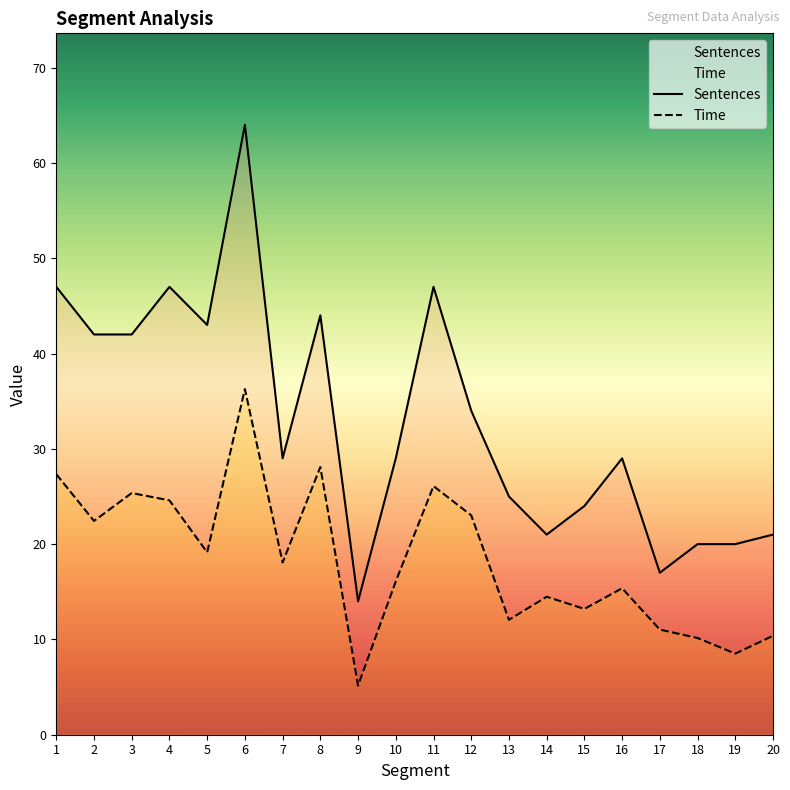

At how many categories does at least one series exceed 17?

18